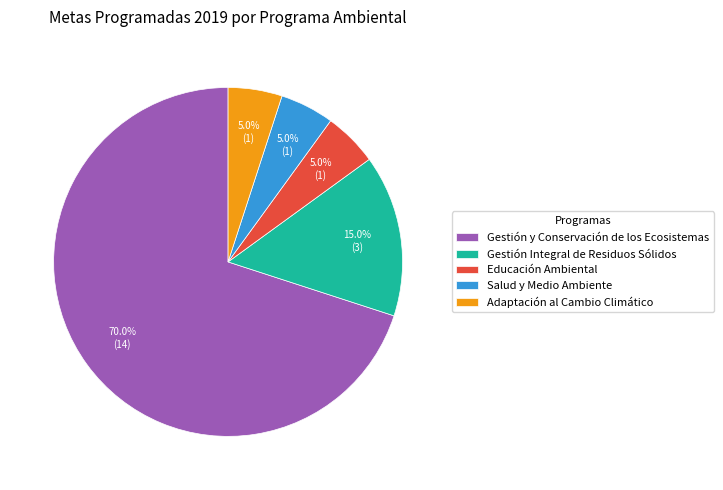

Is it true that Educación Ambiental is 5% of the pie?

True